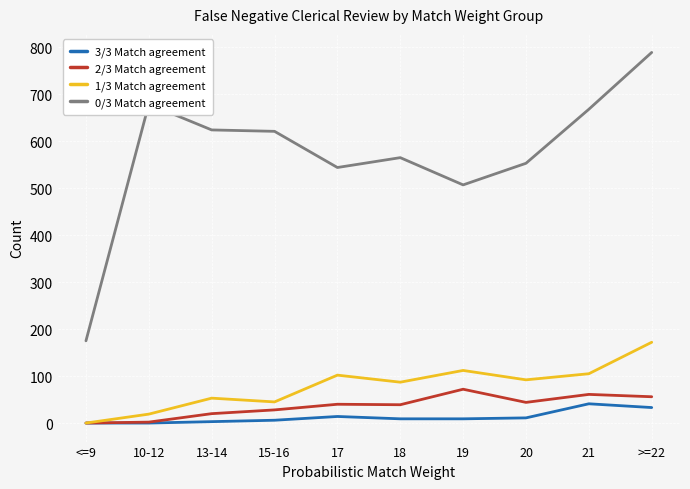

Which series has the widest spread of values?

0/3 Match agreement